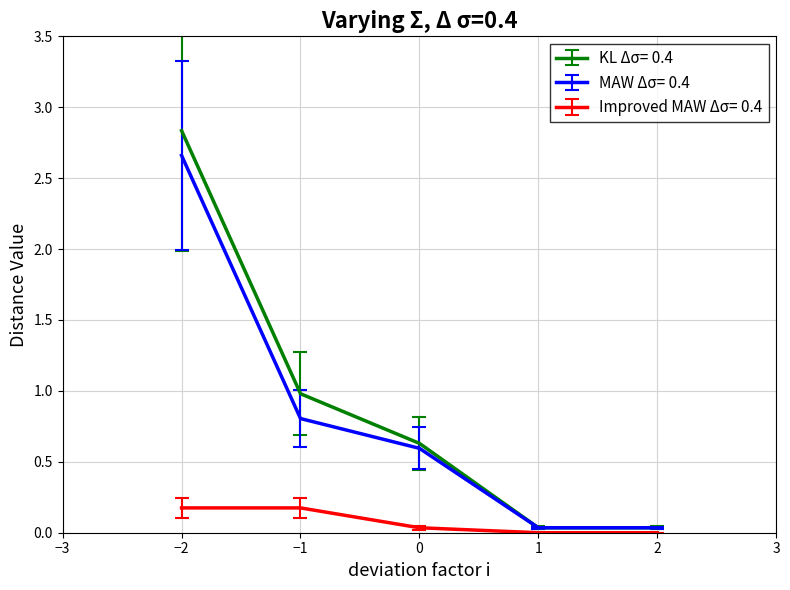

Rank the series by their maximum value, from lowest to highest.

Improved MAW Δσ= 0.4, MAW Δσ= 0.4, KL Δσ= 0.4